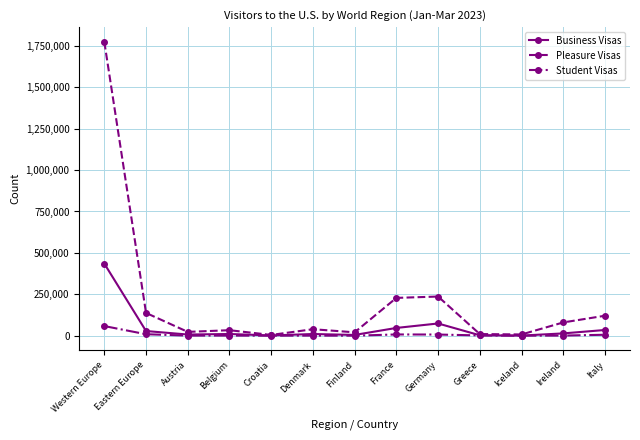

At which label is Student Visas closest to 29389?

Eastern Europe